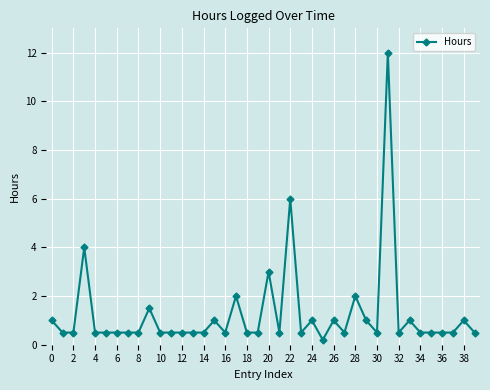

True or false: there are more than 1 points higher than both neighbors.

True